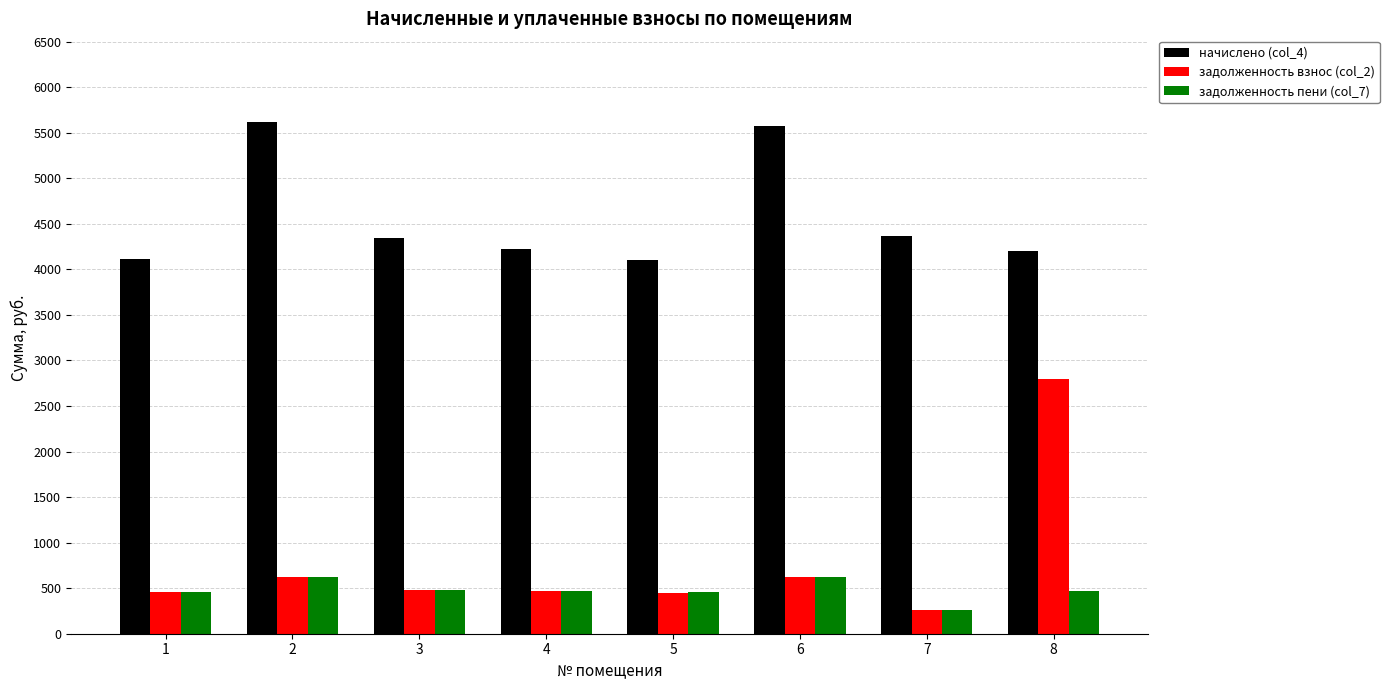

What is the average value of the задолженность взнос (col_2) series?

770.2